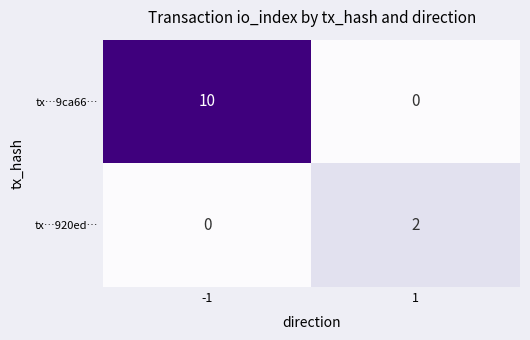

What is the difference between the highest and lowest values at -1?

10